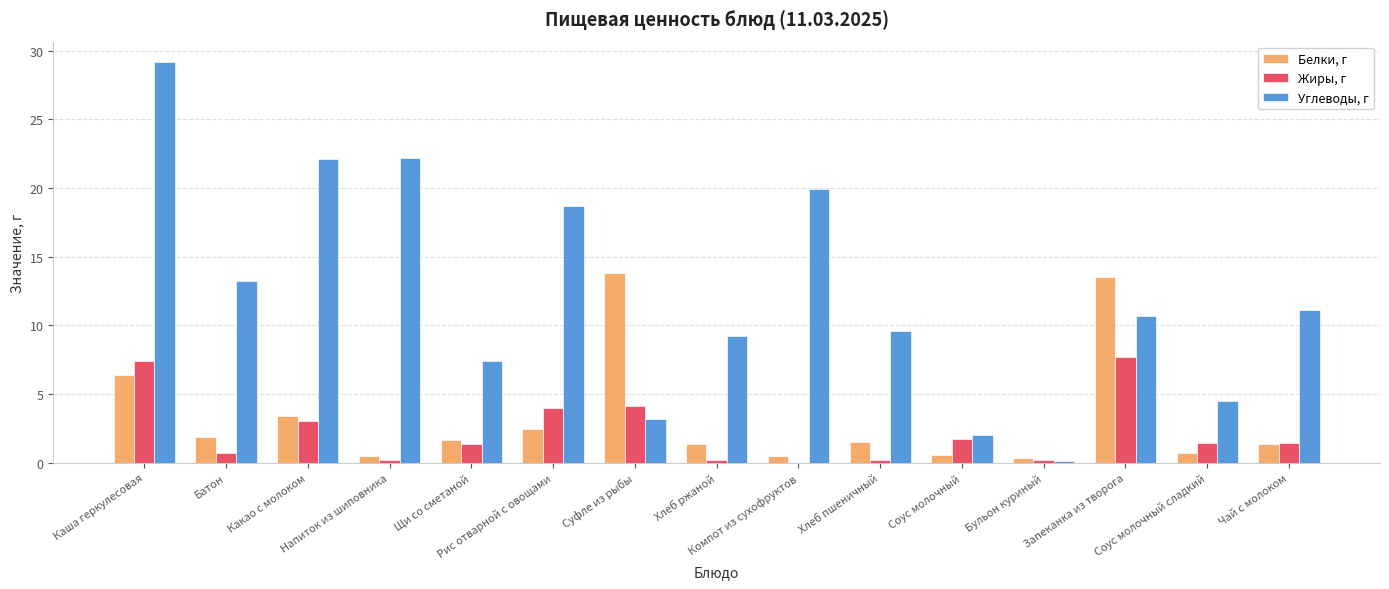

At which category is the sum across all series the highest?

Каша геркулесовая